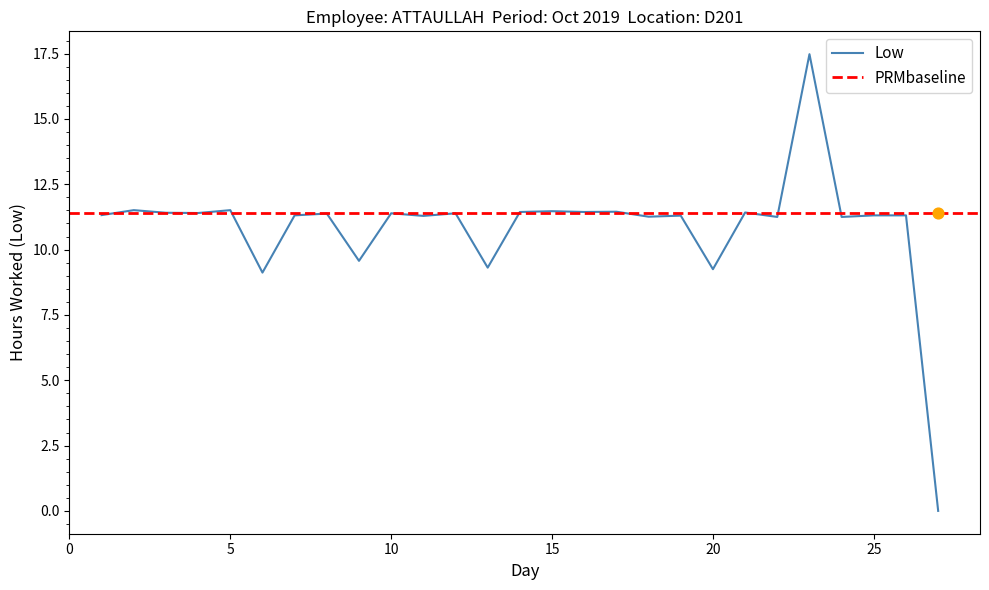

Approximately how many times larger is the value at 13 compared to 19?

0.8